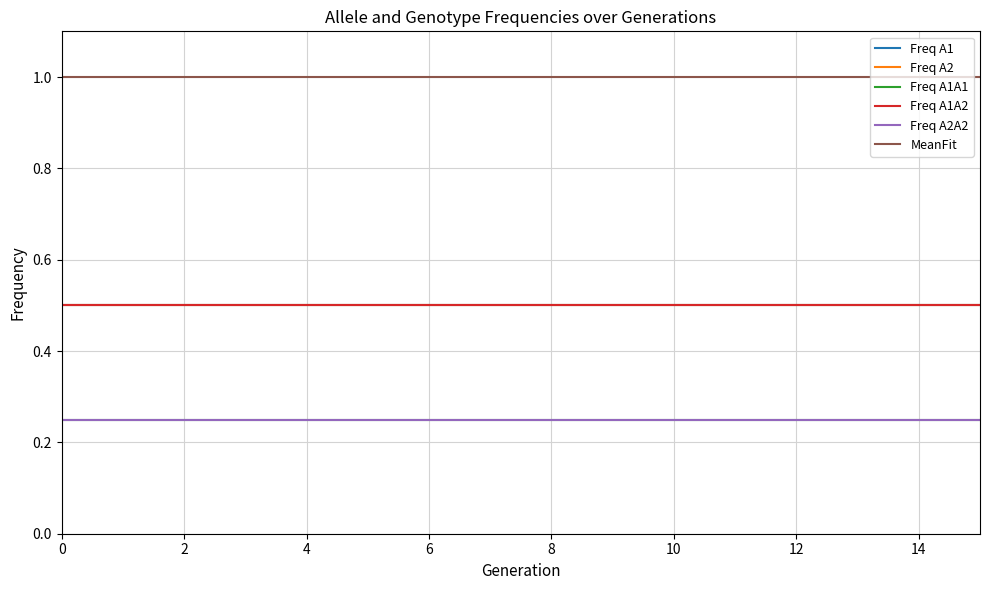

True or false: Freq A2A2 and Freq A1A1 cross at least once.

False